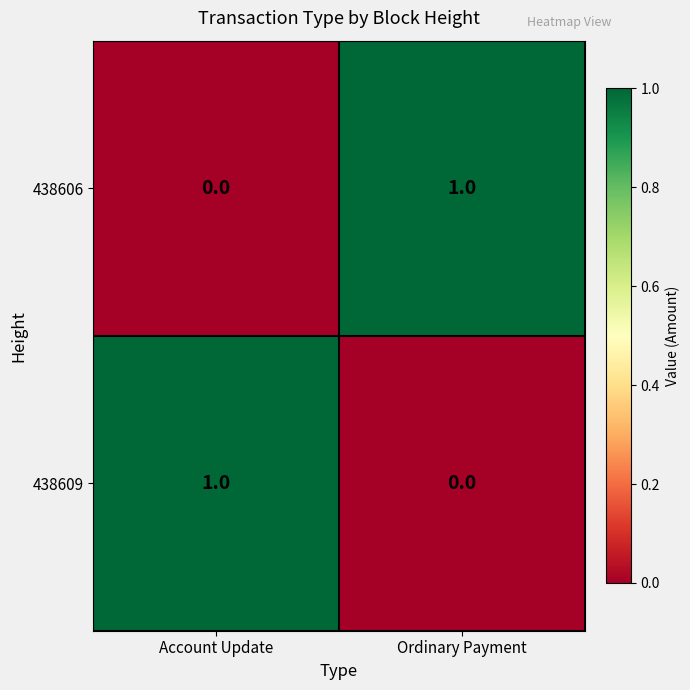

True or false: 438606 has a value of 0 at Account Update.

True